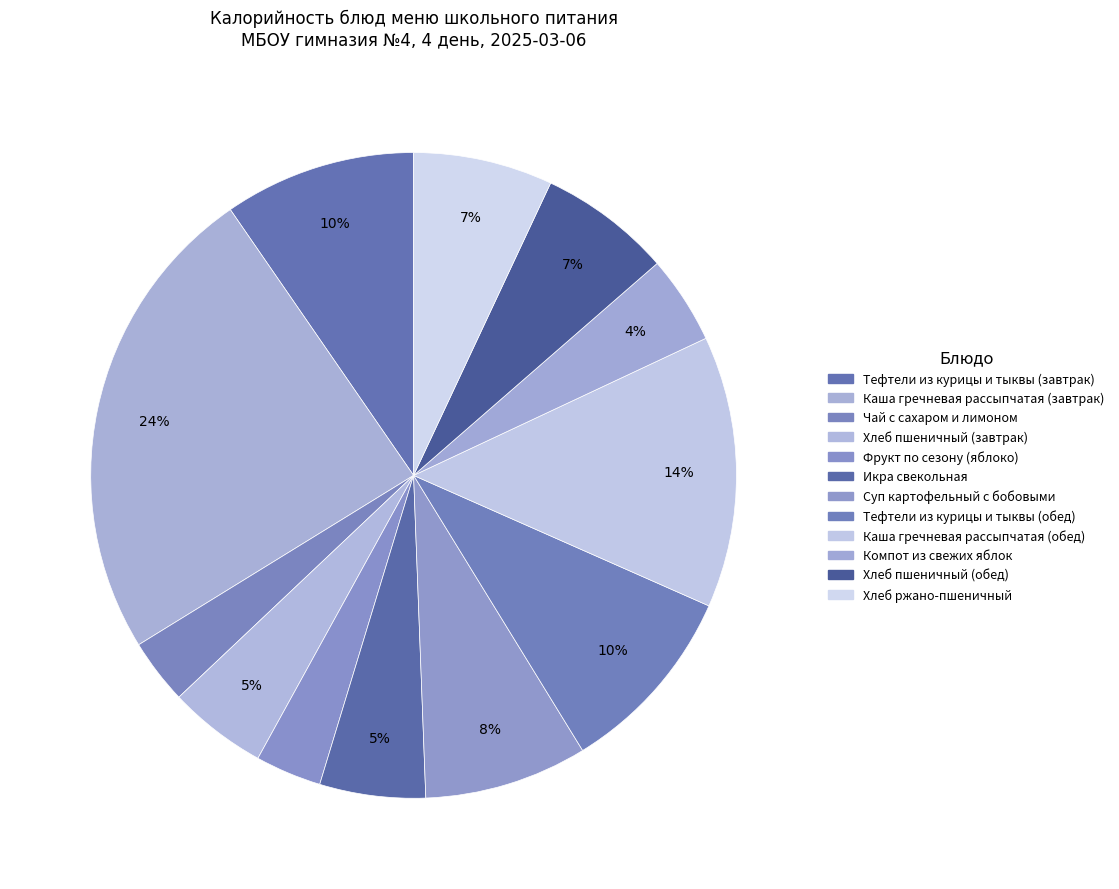

Count the number of slices in the pie.

12